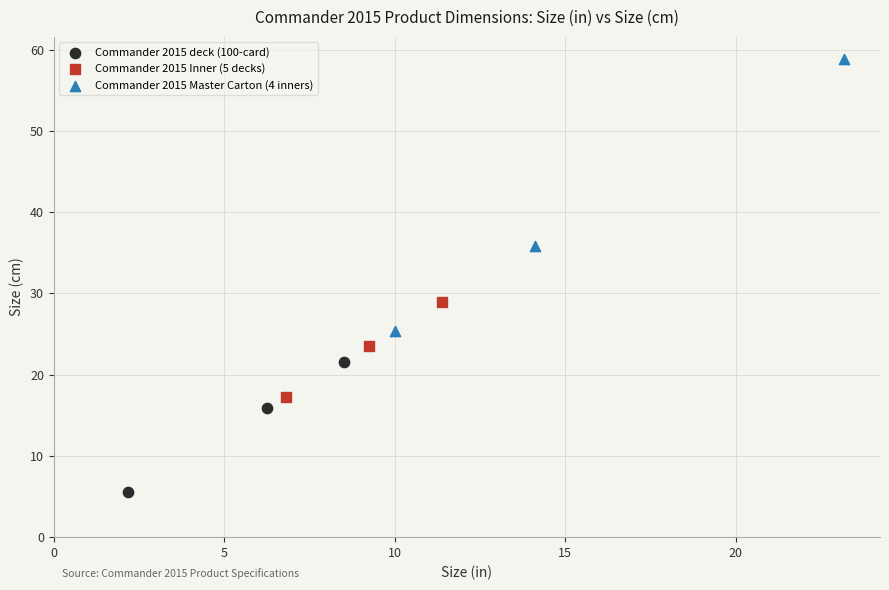

Which series contains the highest Y value?

Commander 2015 Master Carton (4 inners)